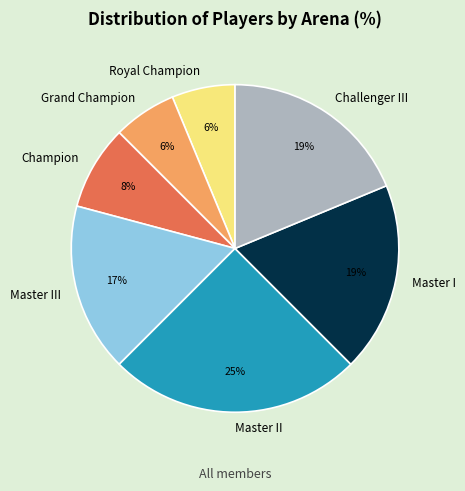

Is it true that Challenger III is 11% of the pie?

False